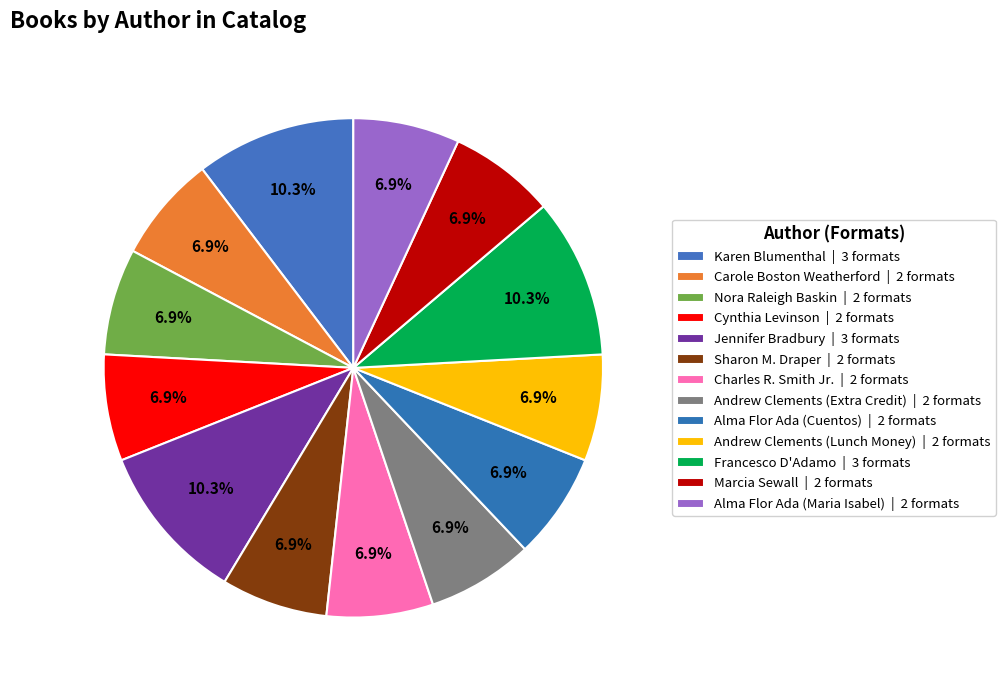

Which slice is the largest?

Karen Blumenthal